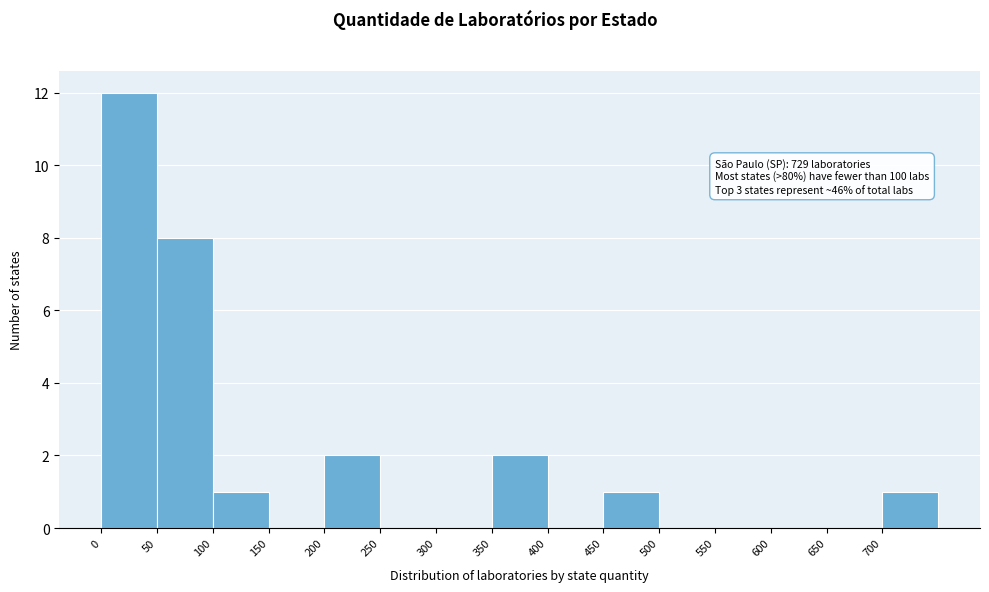

Over which range of the x-axis is the bar tallest?

0 to 50